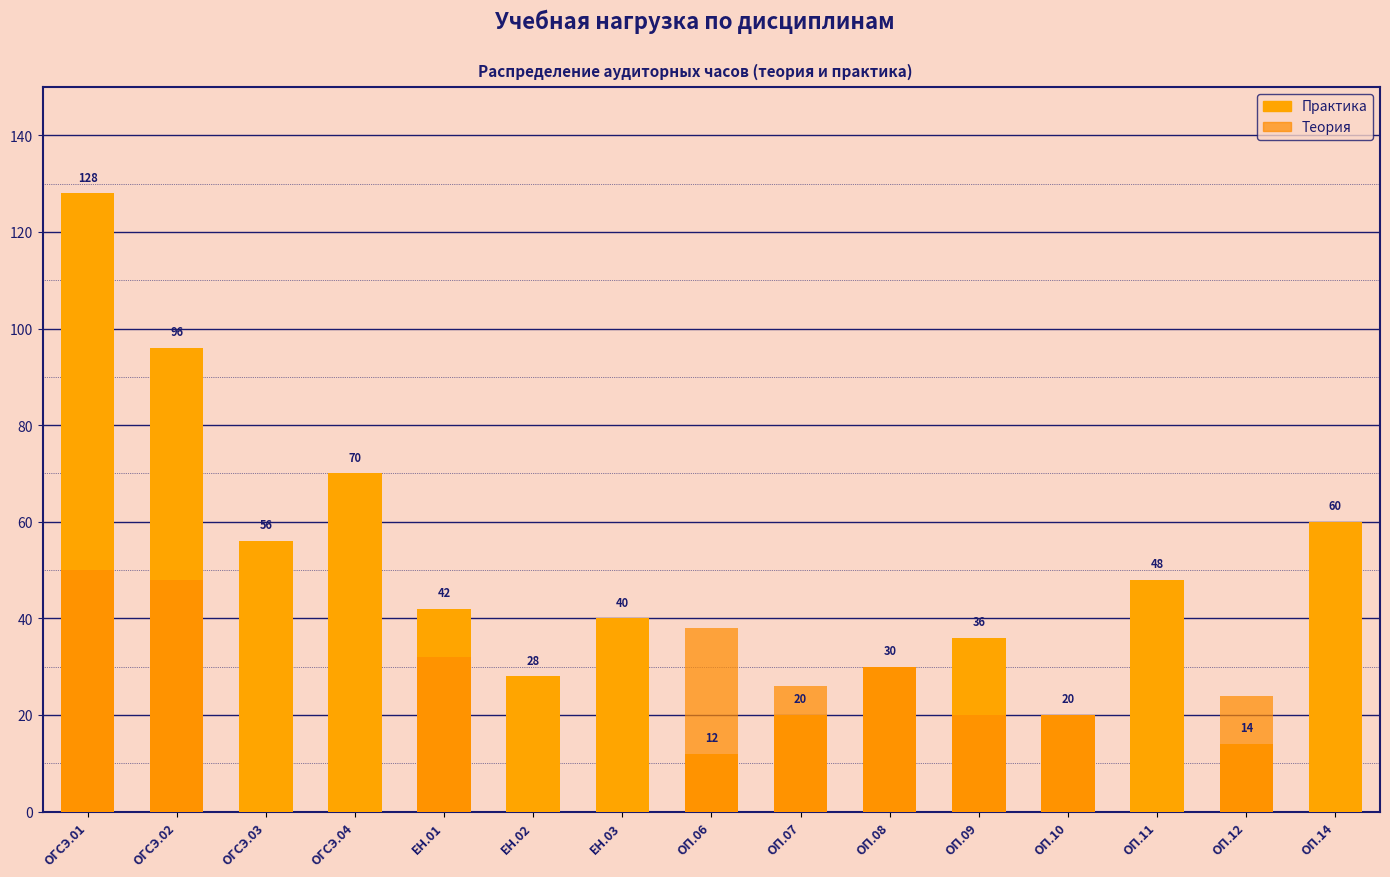

At ЕН.01, list the series in order from smallest to largest.

Теория, Практика